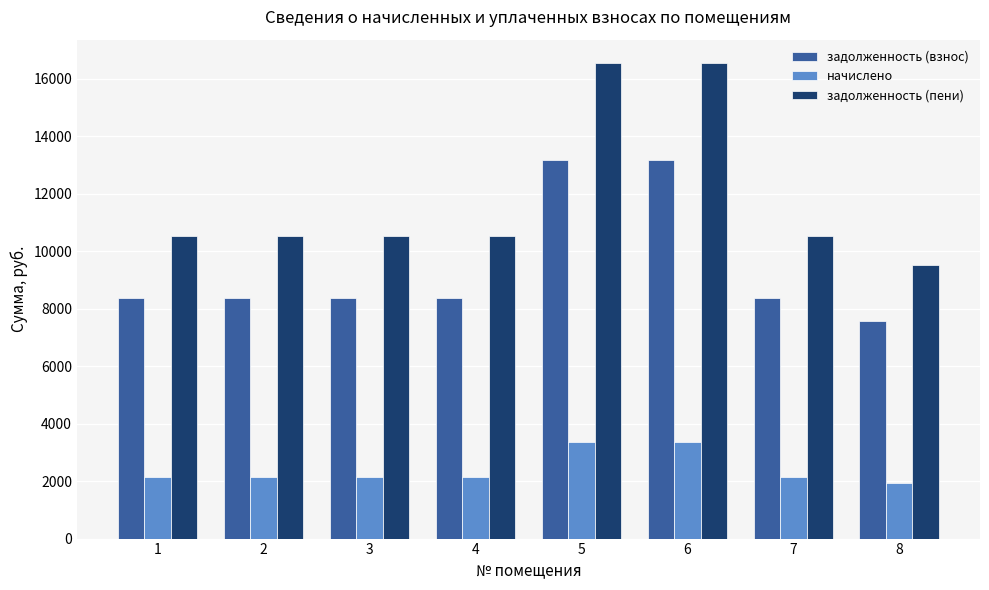

Where does the задолженность (пени) series first go above 10526?

1